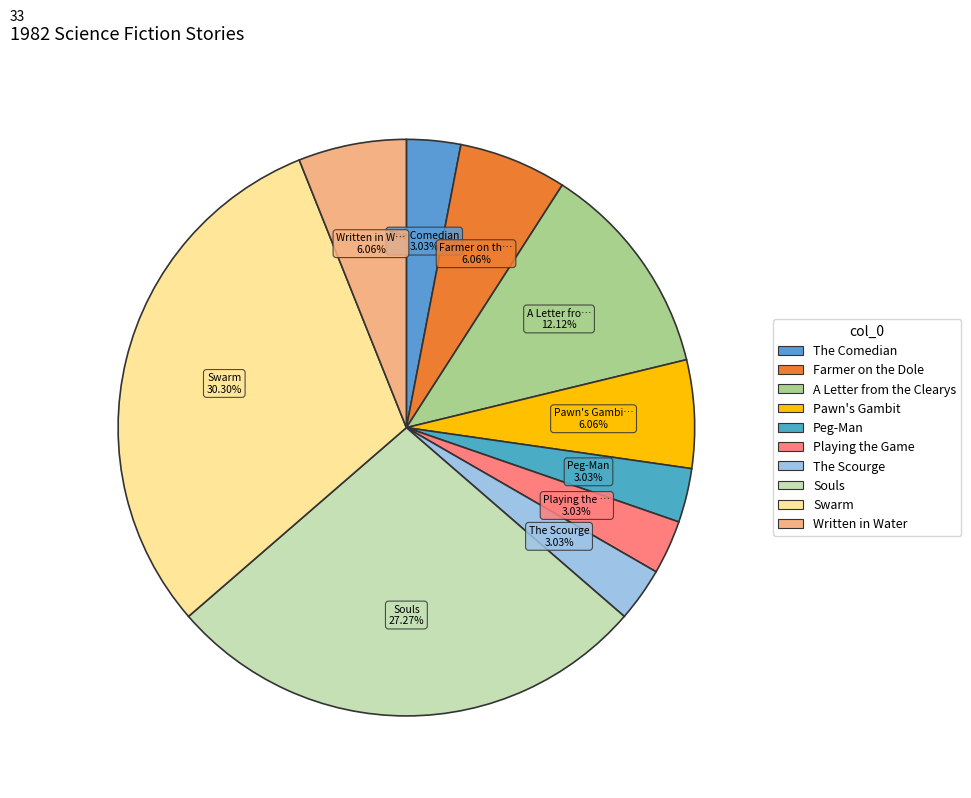

Is Souls the majority of the pie?

No